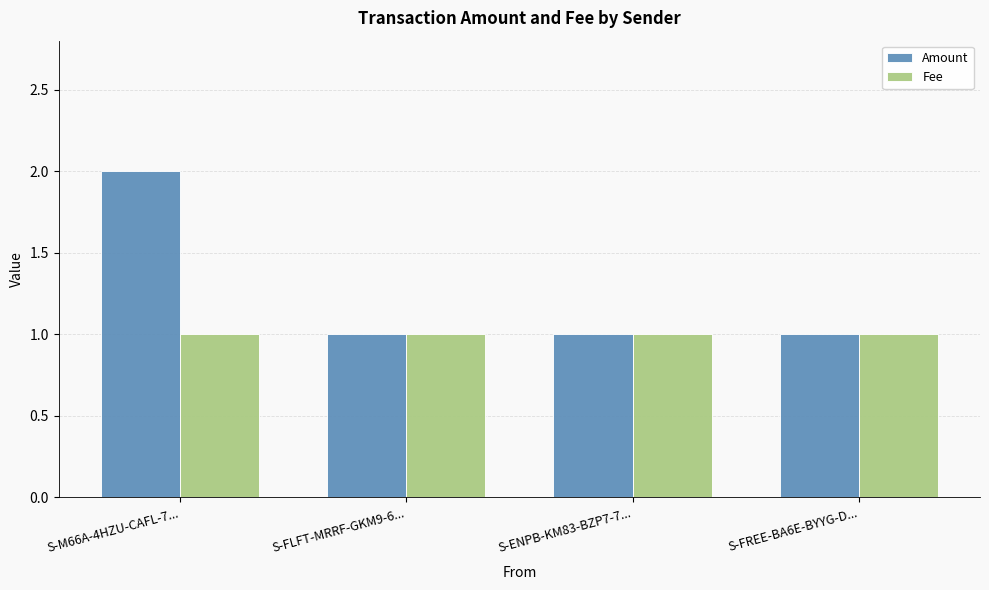

The Amount series shows 3 at S-M66A-4HZU-CAFL-7.... True or false?

False